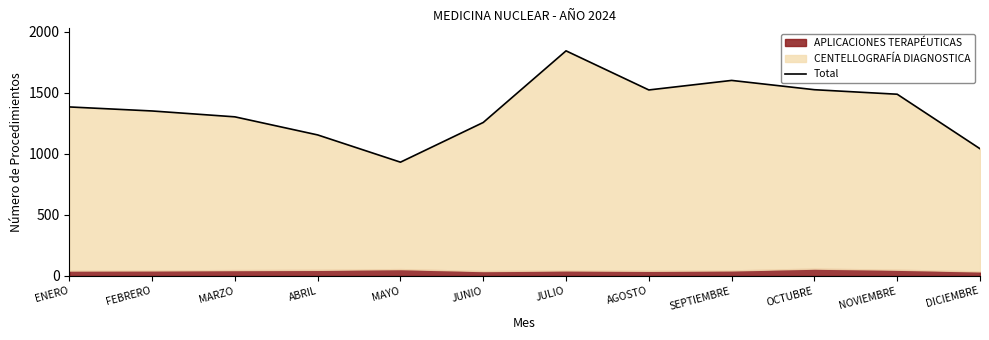

What is the label of the 11th point from the right?

FEBRERO